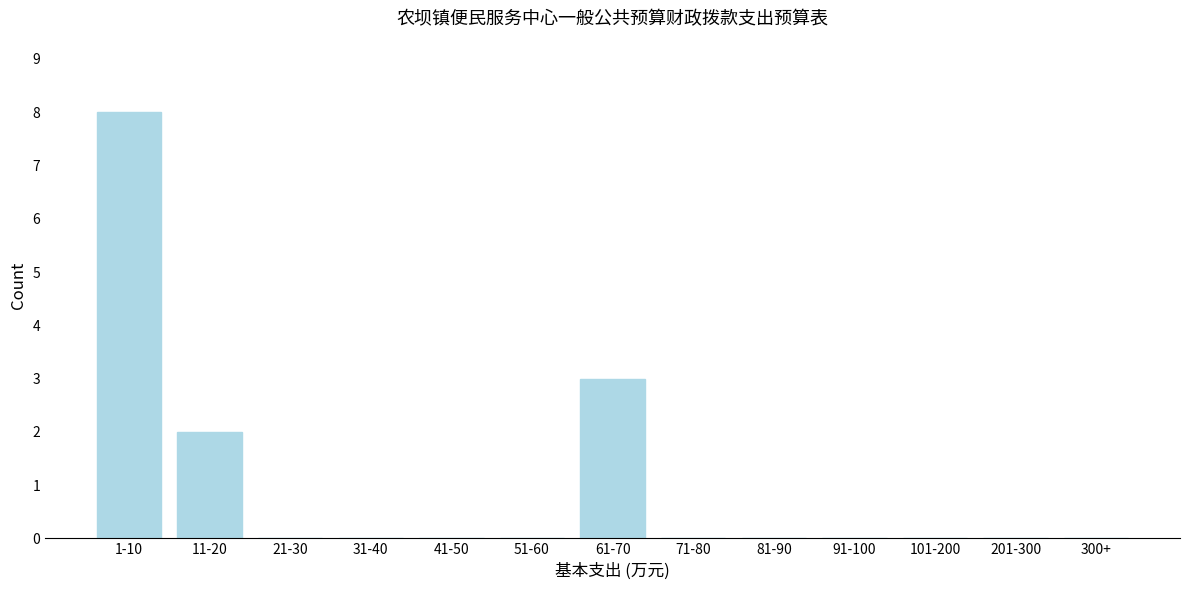

Reading right to left, what are all the values shown in this chart?

300+=0	201-300=0	101-200=0	91-100=0	81-90=0	71-80=0	61-70=3	51-60=0	41-50=0	31-40=0	21-30=0	11-20=2	1-10=8